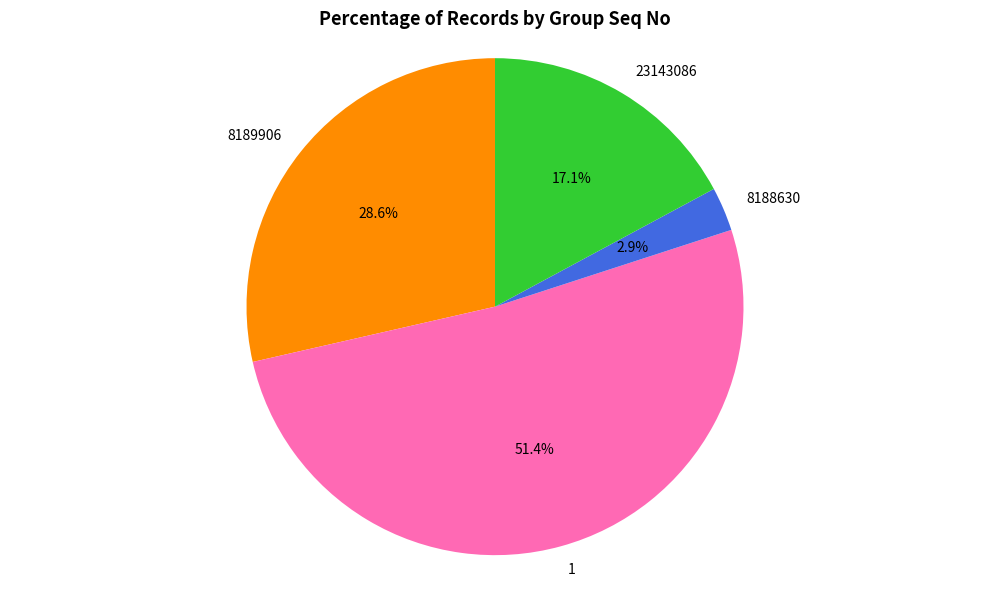

To the nearest percent, what portion does 8189906 represent?

29%